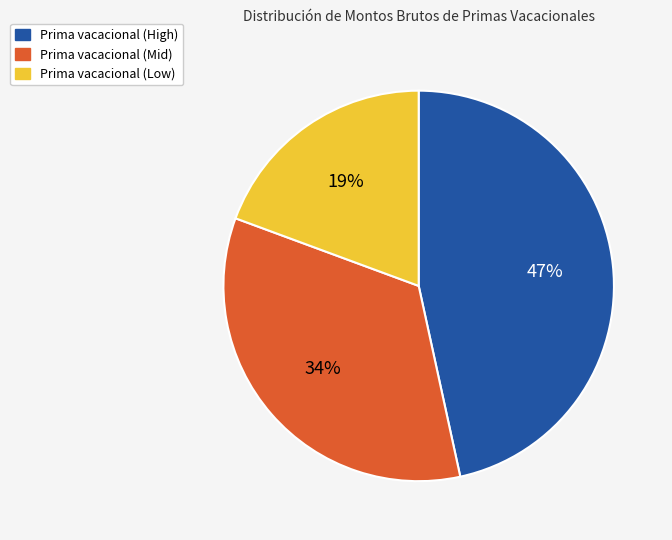

What is the largest slice in the pie chart?

Prima vacacional (High)